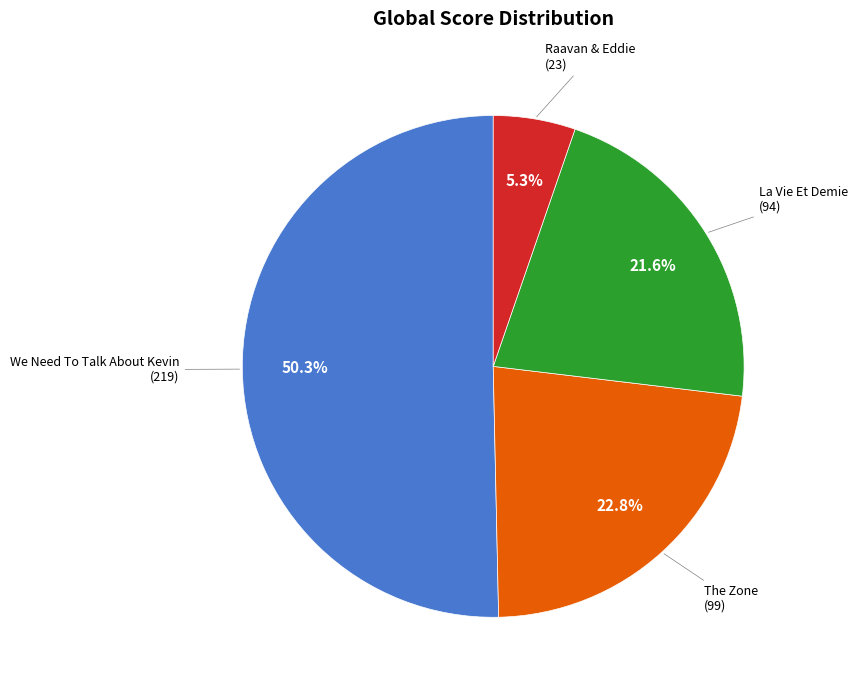

To the nearest percent, what is the difference between the largest and smallest slice percentages?

45%